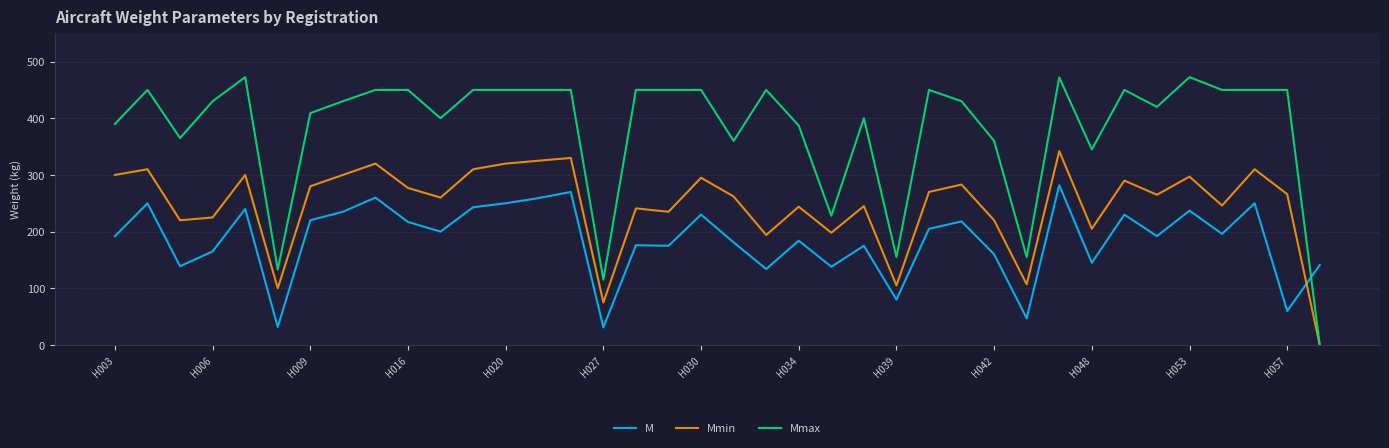

Which series has the largest total across all categories?

Mmax